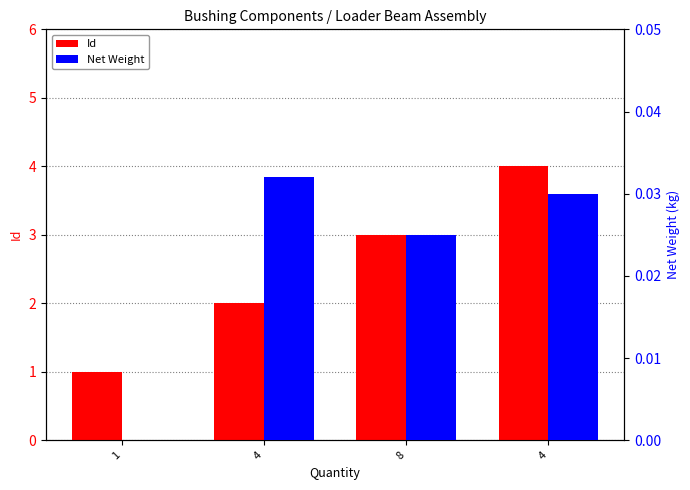

Reading right to left, transcribe all the data shown in this chart.

Id: 4=4.0	8=3.0	4=2.0	1=1.0
Net Weight: 4=0.0	8=0.0	4=0.0	1=0.0